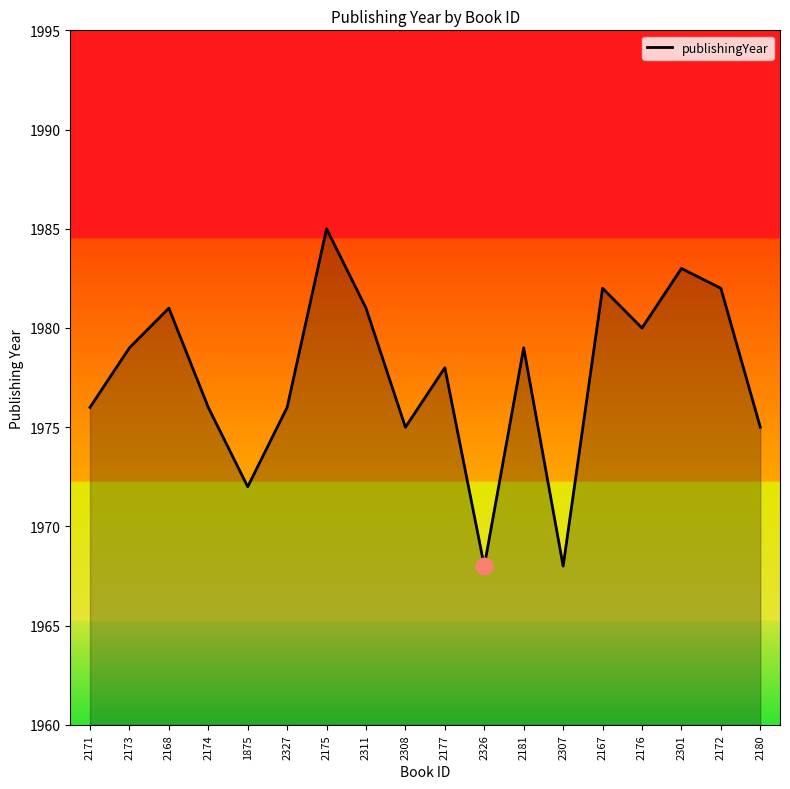

The value at 2168 is 1981. True or false?

True